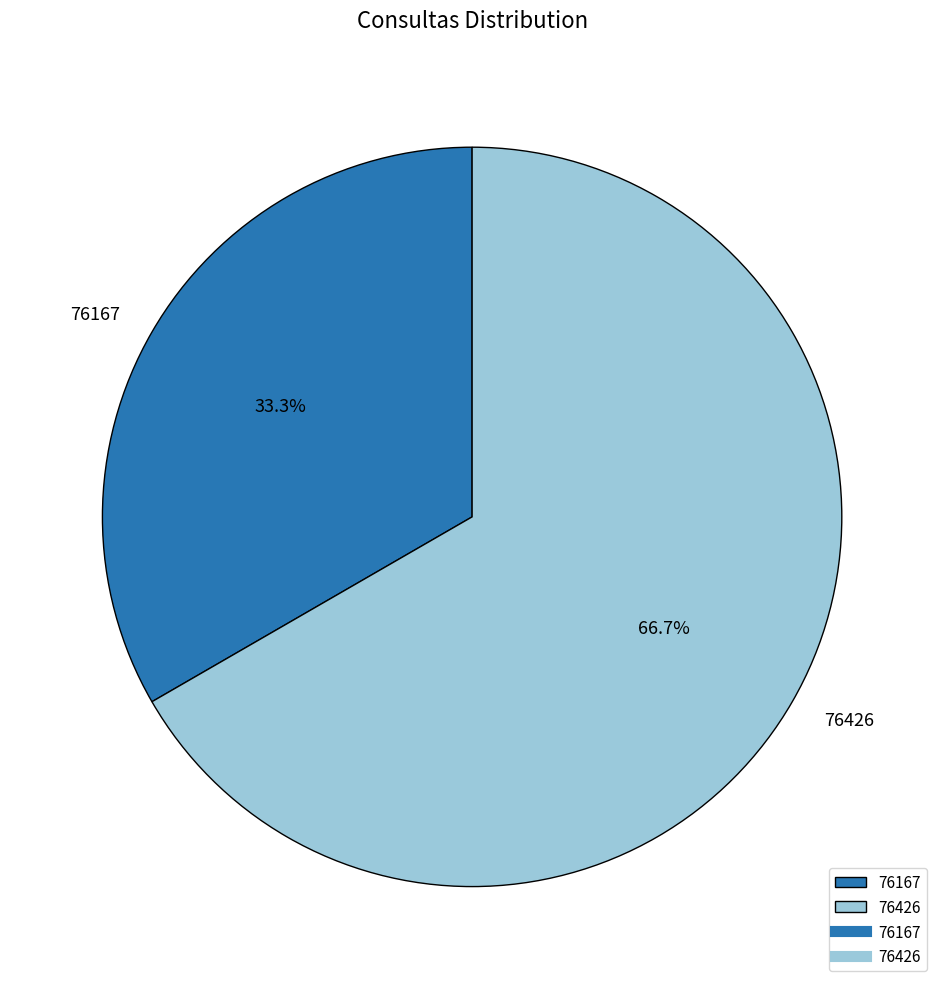

How many slices are in this pie chart?

2